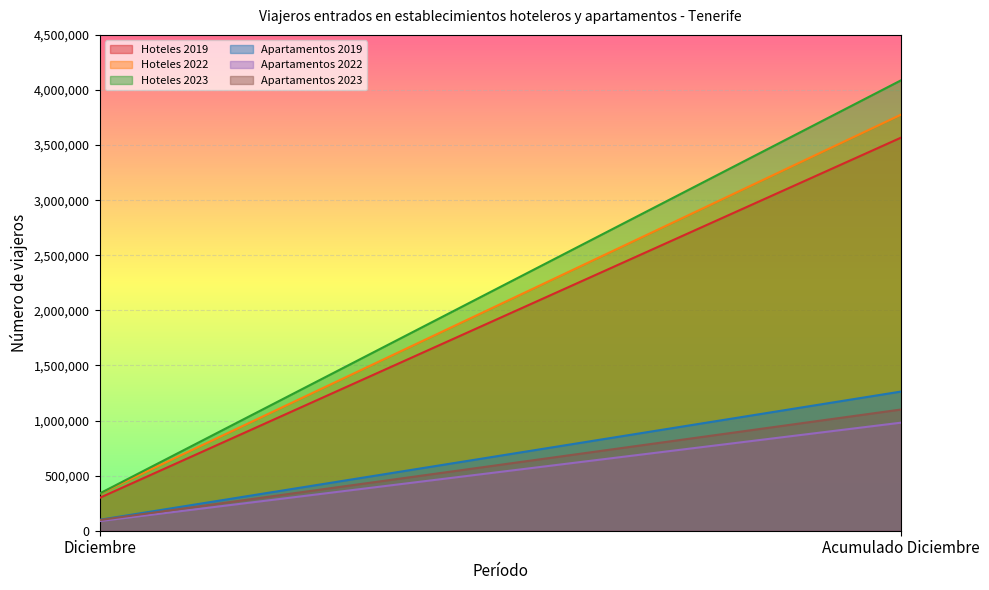

The Apartamentos 2022 series shows 48115 at Diciembre. True or false?

False